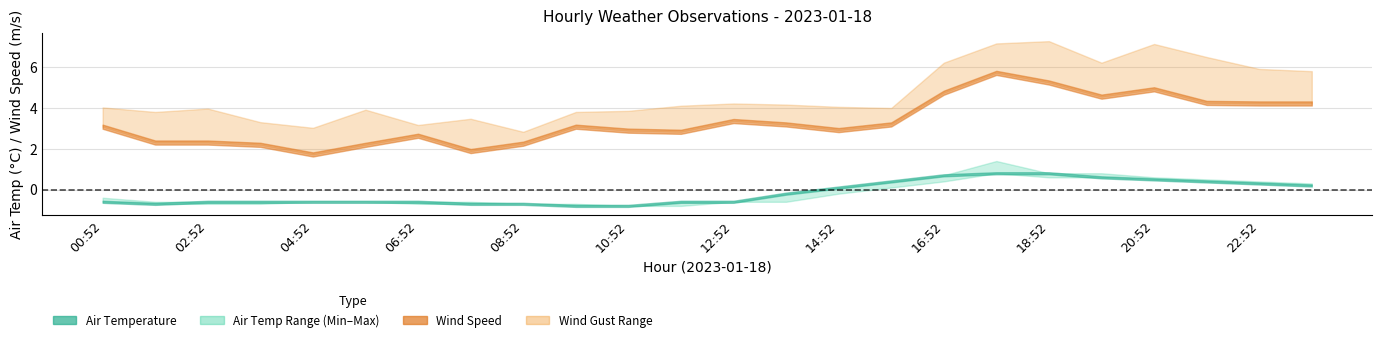

Reading right to left, list all the values displayed in this chart.

AIR_TEMP: 23:52=0.2	22:52=0.3	21:52=0.4	20:52=0.5	19:52=0.6	18:52=0.8	17:52=0.8	16:52=0.7	15:52=0.4	14:52=0.1	13:52=-0.2	12:52=-0.6	11:52=-0.6	10:52=-0.8	09:52=-0.8	08:52=-0.7	07:52=-0.7	06:52=-0.6	05:52=-0.6	04:52=-0.6	03:52=-0.6	02:52=-0.6	01:52=-0.7	00:52=-0.6
AIR_TEMP_MAX: 23:52=0.3	22:52=0.4	21:52=0.5	20:52=0.6	19:52=0.8	18:52=0.8	17:52=1.4	16:52=0.7	15:52=0.4	14:52=0.1	13:52=-0.2	12:52=-0.6	11:52=-0.6	10:52=-0.8	09:52=-0.7	08:52=-0.7	07:52=-0.6	06:52=-0.6	05:52=-0.6	04:52=-0.6	03:52=-0.6	02:52=-0.6	01:52=-0.6	00:52=-0.4
AIR_TEMP_MIN: 23:52=0.2	22:52=0.3	21:52=0.4	20:52=0.5	19:52=0.6	18:52=0.6	17:52=0.8	16:52=0.4	15:52=0.1	14:52=-0.2	13:52=-0.6	12:52=-0.6	11:52=-0.8	10:52=-0.8	09:52=-0.8	08:52=-0.7	07:52=-0.7	06:52=-0.7	05:52=-0.6	04:52=-0.6	03:52=-0.7	02:52=-0.7	01:52=-0.7	00:52=-0.6
WIND_SPEED: 23:52=4.2	22:52=4.2	21:52=4.2	20:52=4.9	19:52=4.6	18:52=5.2	17:52=5.7	16:52=4.8	15:52=3.2	14:52=2.9	13:52=3.2	12:52=3.4	11:52=2.8	10:52=2.9	09:52=3.1	08:52=2.2	07:52=1.9	06:52=2.6	05:52=2.2	04:52=1.7	03:52=2.2	02:52=2.3	01:52=2.3	00:52=3.1
WIND_SPEED_GUST: 23:52=5.8	22:52=5.9	21:52=6.5	20:52=7.1	19:52=6.2	18:52=7.3	17:52=7.2	16:52=6.2	15:52=4.0	14:52=4.1	13:52=4.2	12:52=4.2	11:52=4.1	10:52=3.9	09:52=3.8	08:52=2.8	07:52=3.5	06:52=3.2	05:52=3.9	04:52=3.0	03:52=3.3	02:52=4.0	01:52=3.8	00:52=4.0